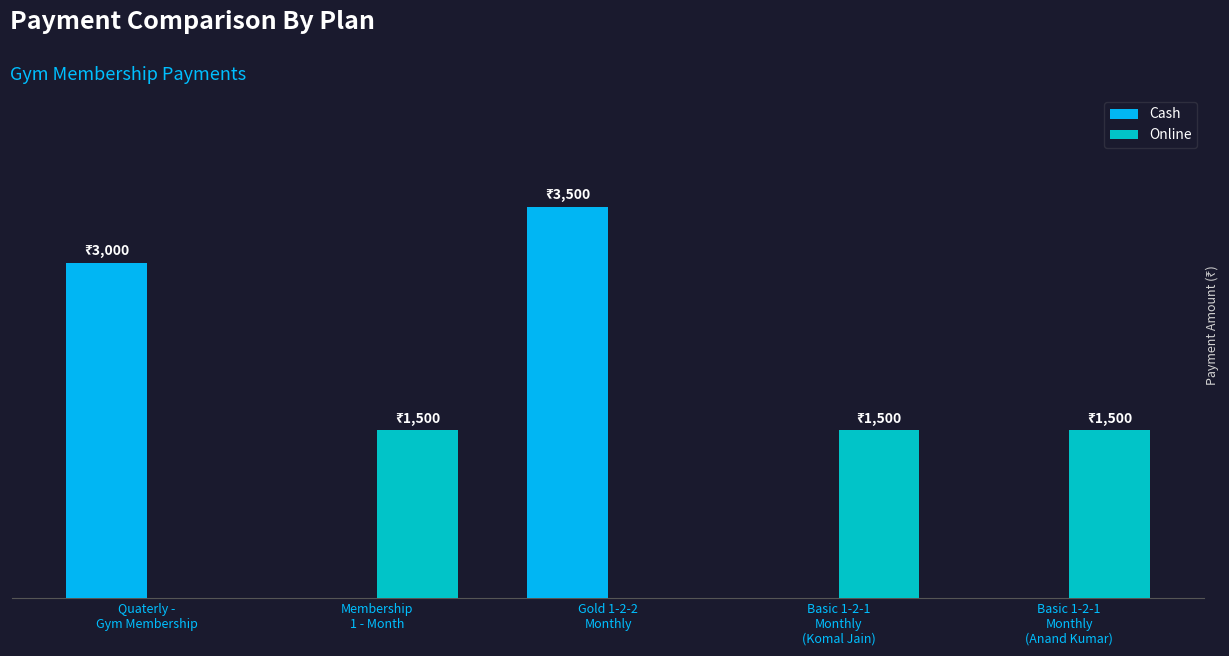

What is the average value of the Online series?

900